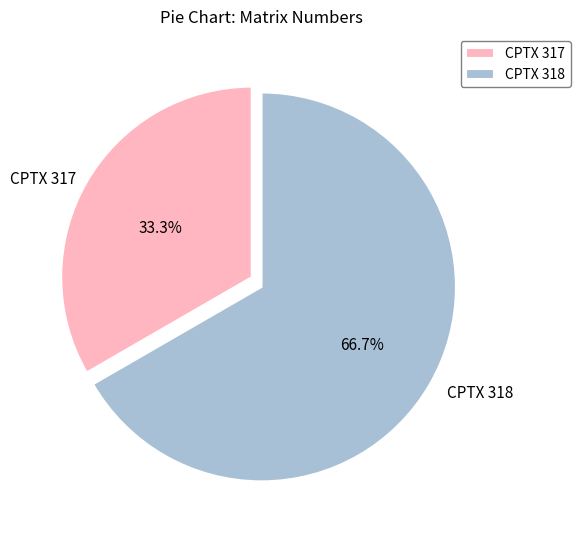

To the nearest percent, what is the combined percentage of CPTX 317 and CPTX 318?

100%